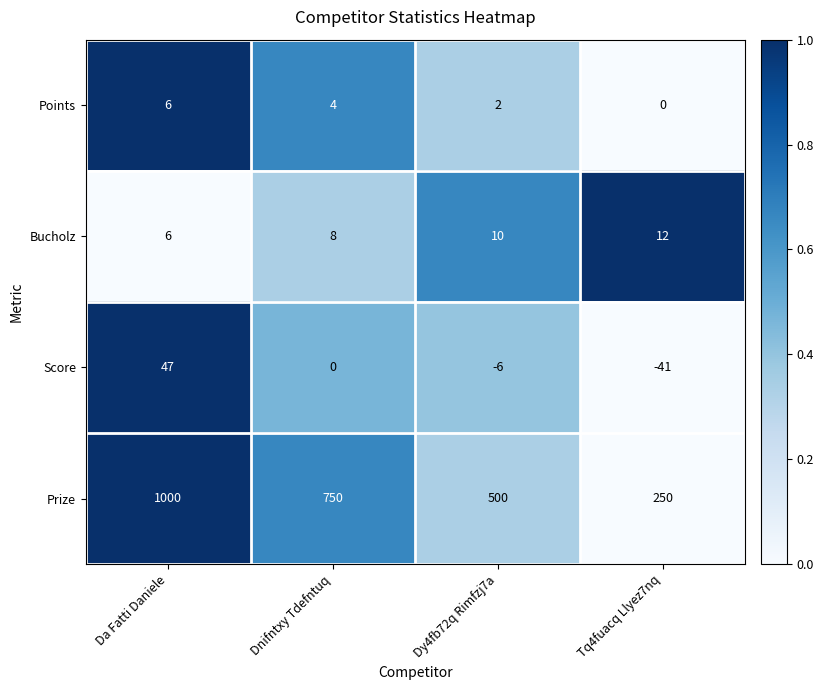

True or false: Points has a value of 6 at Da Fatti Daniele.

True